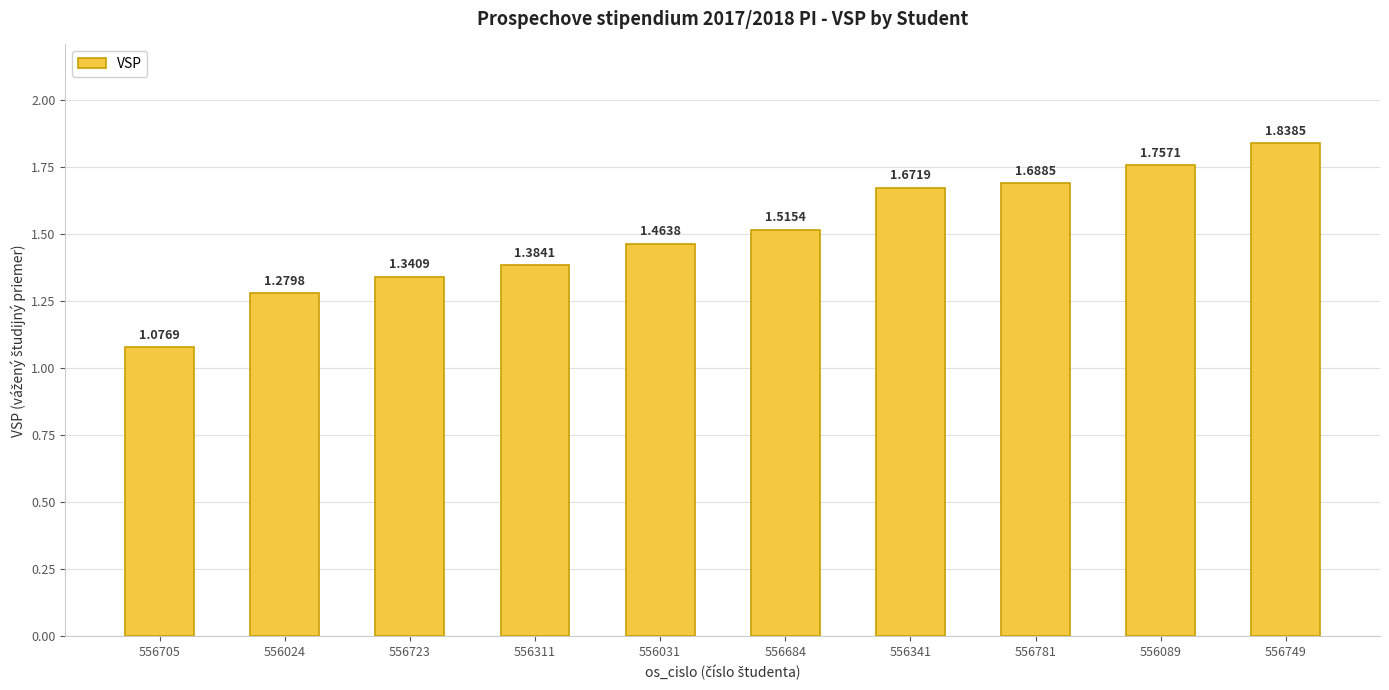

Rank the categories by value from lowest to highest.

556705, 556024, 556723, 556311, 556031, 556684, 556341, 556781, 556089, 556749